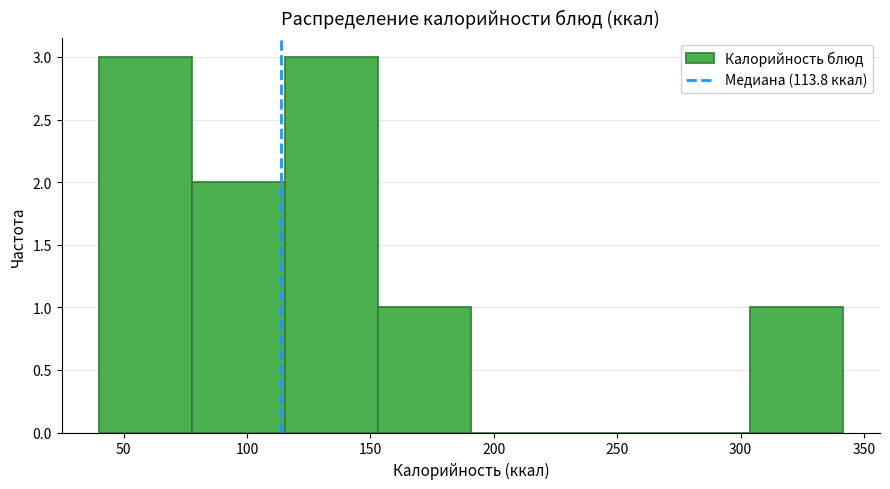

Reading left to right, transcribe this chart: for each bar, give the range it covers on the x-axis and its height. Neither the bar edges nor the heights are printed on the chart, so give them approximately, as read against the axes.

40 to 80: 3
80 to 115: 2
115 to 155: 3
155 to 190: 1
190 to 230: 0
230 to 265: 0
265 to 305: 0
305 to 340: 1